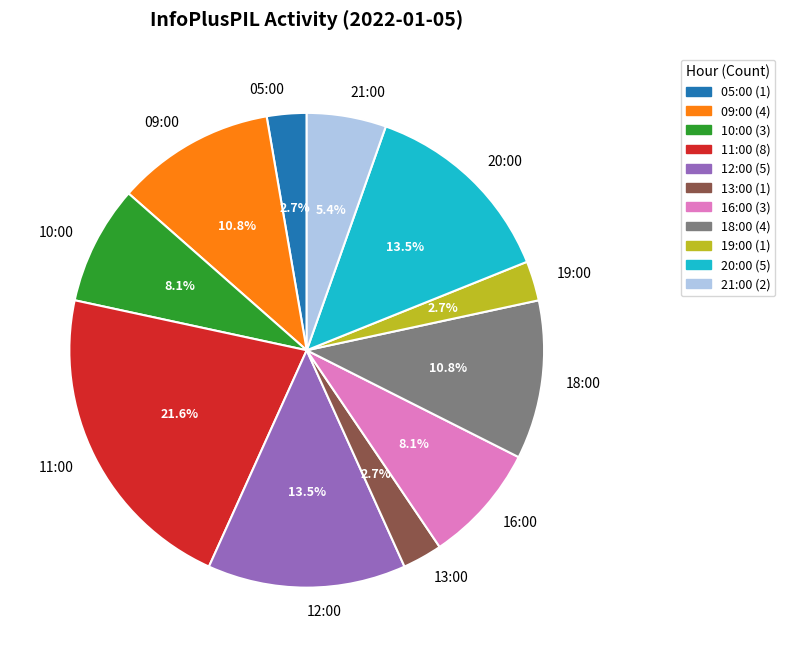

Does 11:00 account for over 50% of the chart?

No